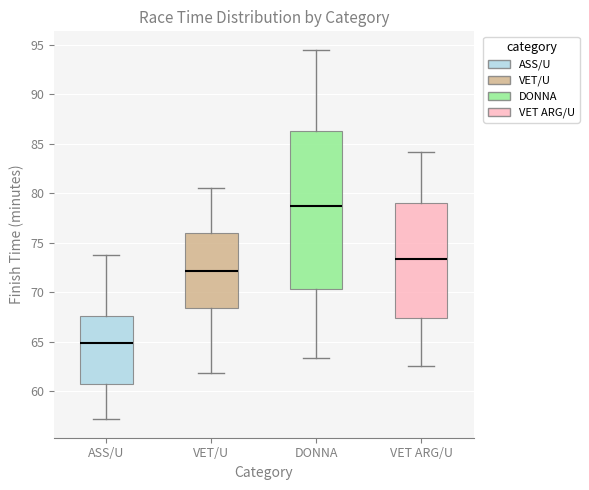

Reading left to right, read every box against the y-axis: the position of its median line, the range the box covers, and the ends of its whiskers. The values are not printed on the chart, so give them approximately, as read against the axis.

ASS/U: median 65.0, box 60.5 to 67.5, whiskers 57.0 to 73.5
VET/U: median 72.0, box 68.5 to 76.0, whiskers 62.0 to 80.5
DONNA: median 79.0, box 70.5 to 86.5, whiskers 63.5 to 94.5
VET ARG/U: median 73.5, box 67.5 to 79.0, whiskers 62.5 to 84.0